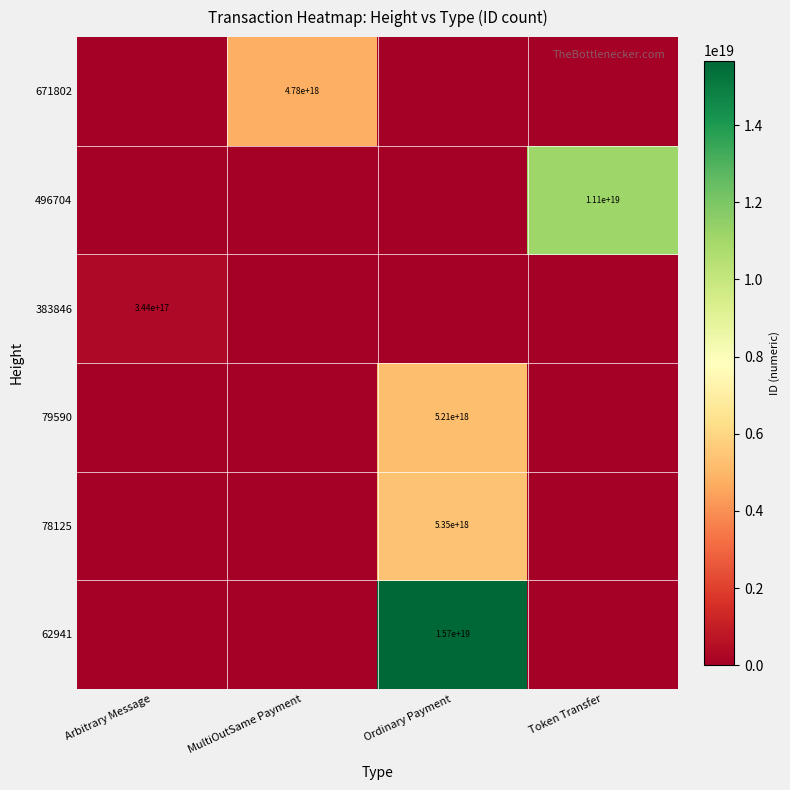

Which series has the largest range (max minus min)?

62941